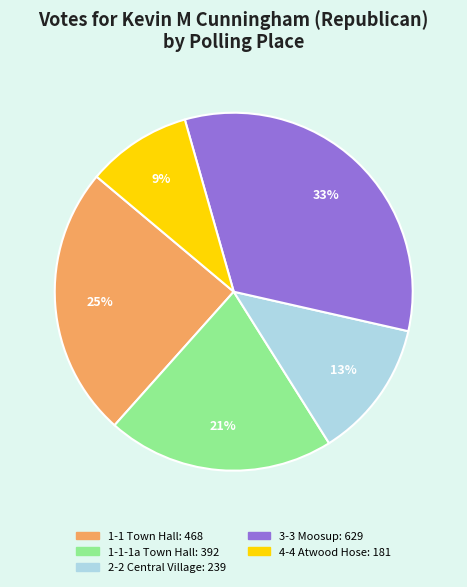

Is there a majority slice in this chart?

No